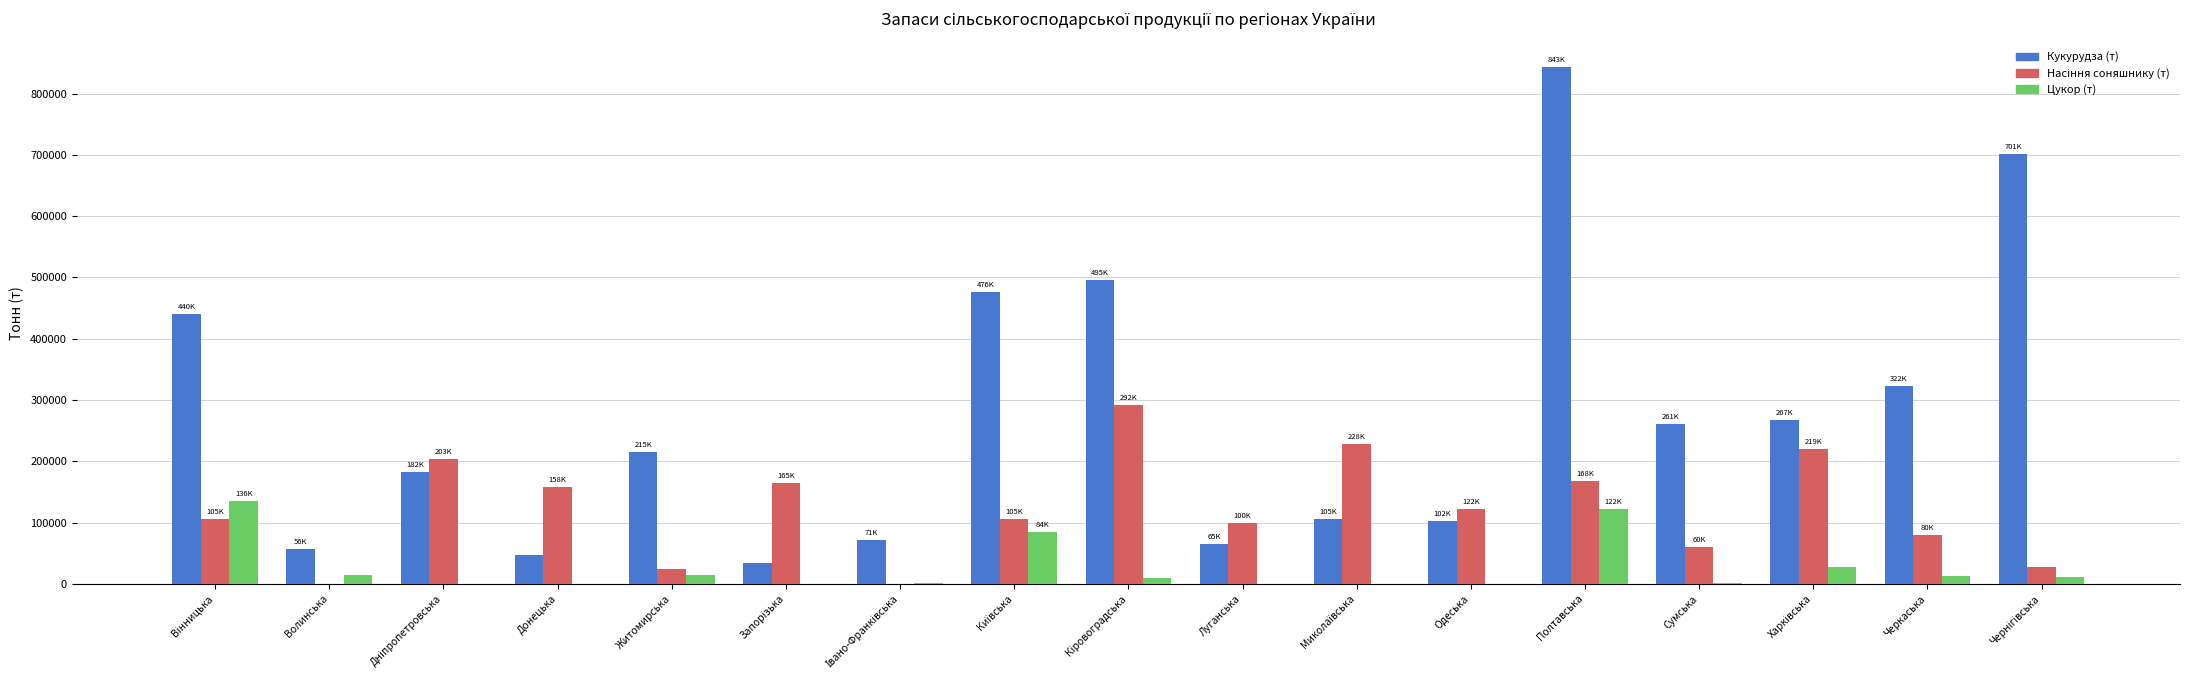

The value of Кукурудза (т) at Одеська is 33513.1. True or false?

False